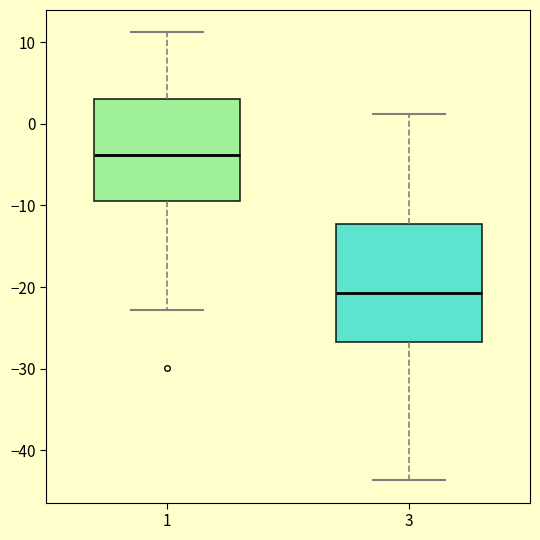

Where does the upper whisker of the box at x = 1 end on the y-axis? The values are not printed on the chart, so give them approximately, as read against the axis.

11